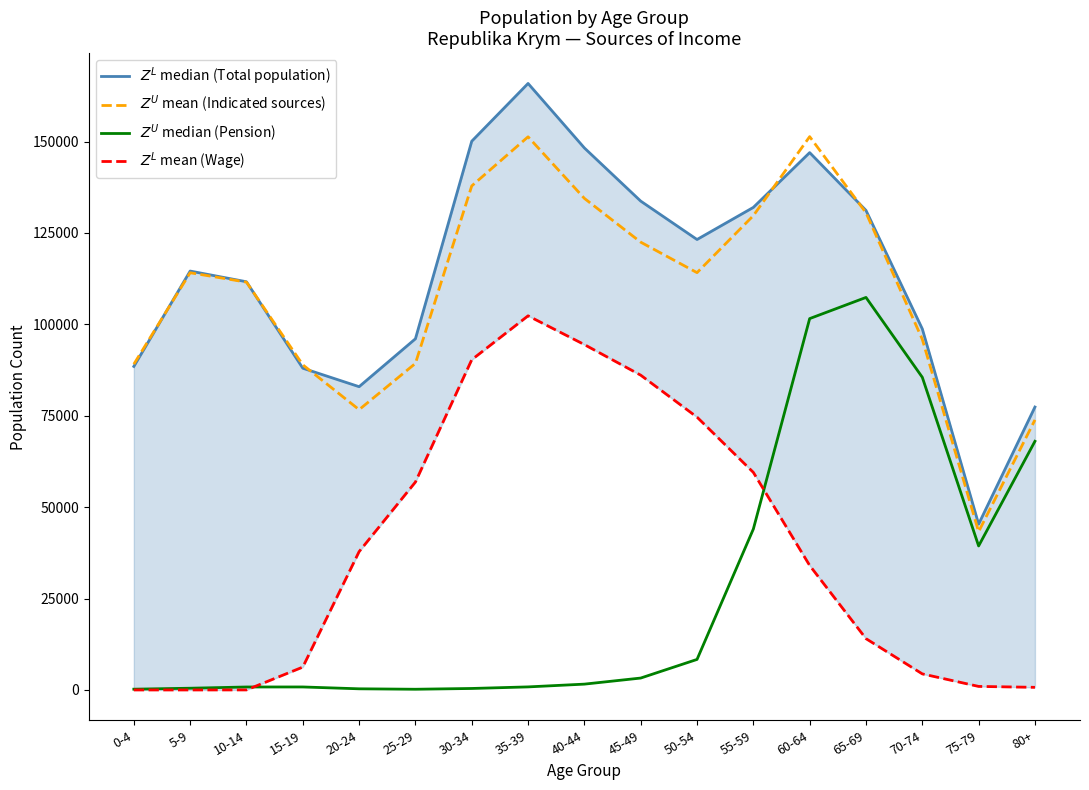

Reading left to right, extract all data points from this chart.

$Z^L$ median (Total population): 88496	114584	111656	88010	82955	96061	150101	165900	148256	133719	123214	131999	146986	131174	98771	45359	77389
$Z^U$ mean (Indicated sources): 89116	114122	111550	88933	76666	89326	137876	151308	134462	122488	114148	129741	151354	130535	95917	43290	73866
$Z^U$ median (Pension): 211	474	810	818	312	191	405	835	1592	3255	8350	44013	101578	107368	85524	39388	68017
$Z^L$ mean (Wage): 0	0	9	6255	37837	56875	90327	102339	94467	86105	74624	59509	34053	14033	4394	966	717